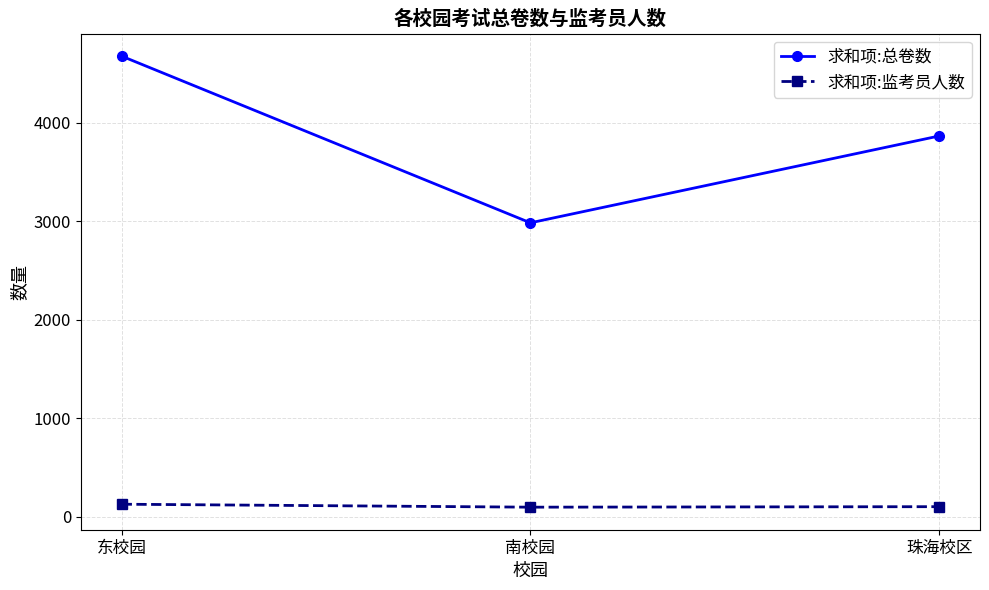

How many data points does each series have?

3